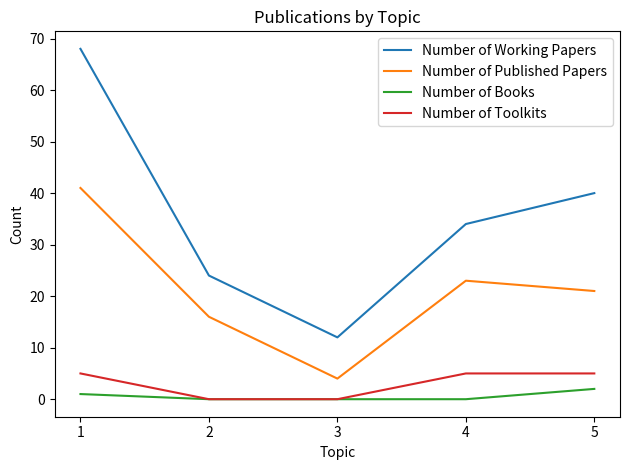

True or false: Number of Toolkits and Number of Published Papers intersect in this chart.

False